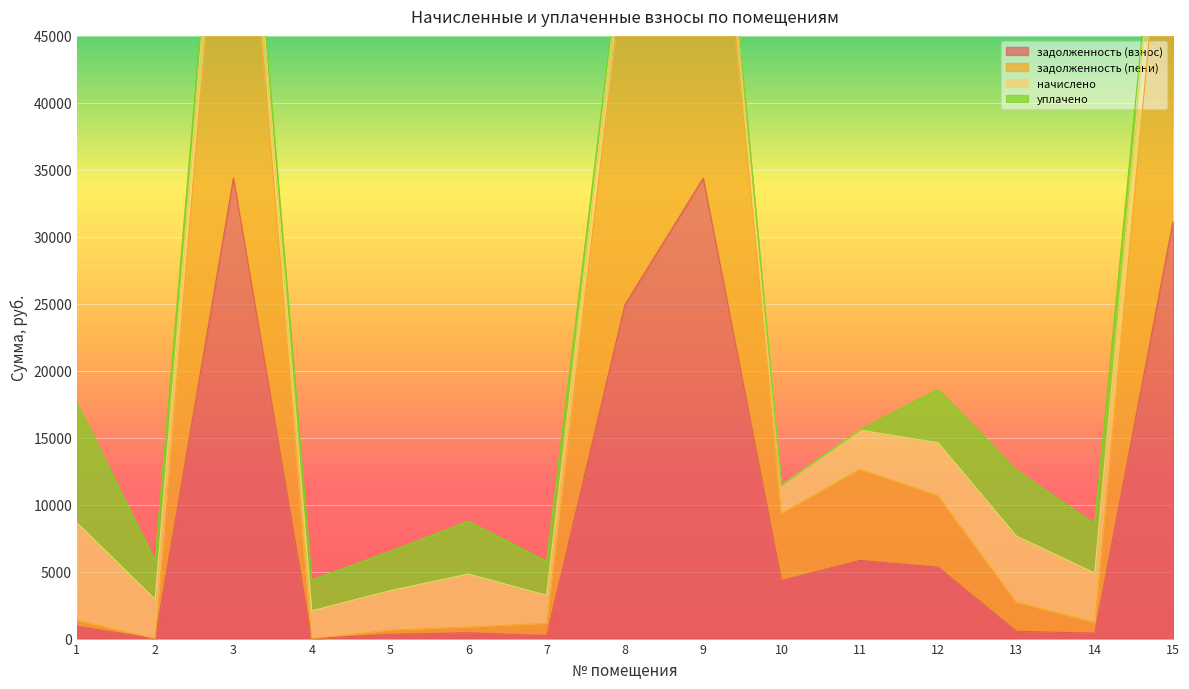

What is the value of the задолженность (пени) point at the 7th from the left?

1150.5